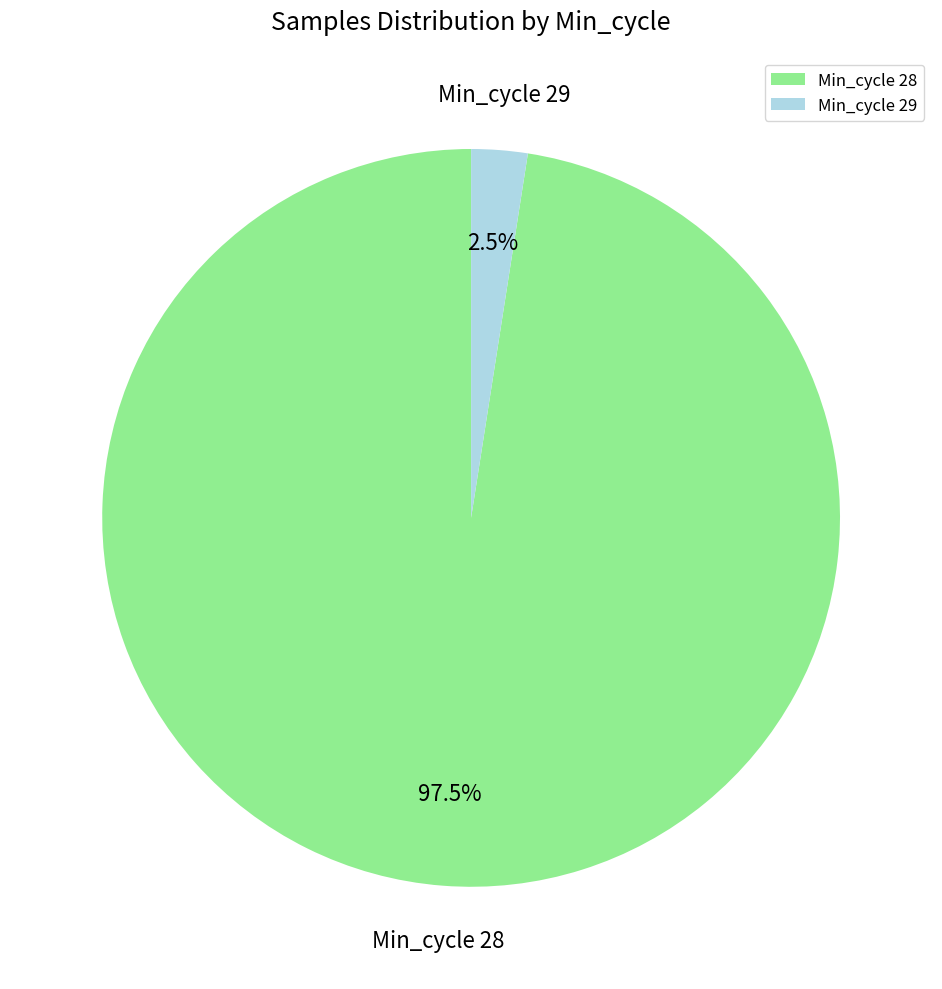

Is Min_cycle 28 the majority of the pie?

Yes